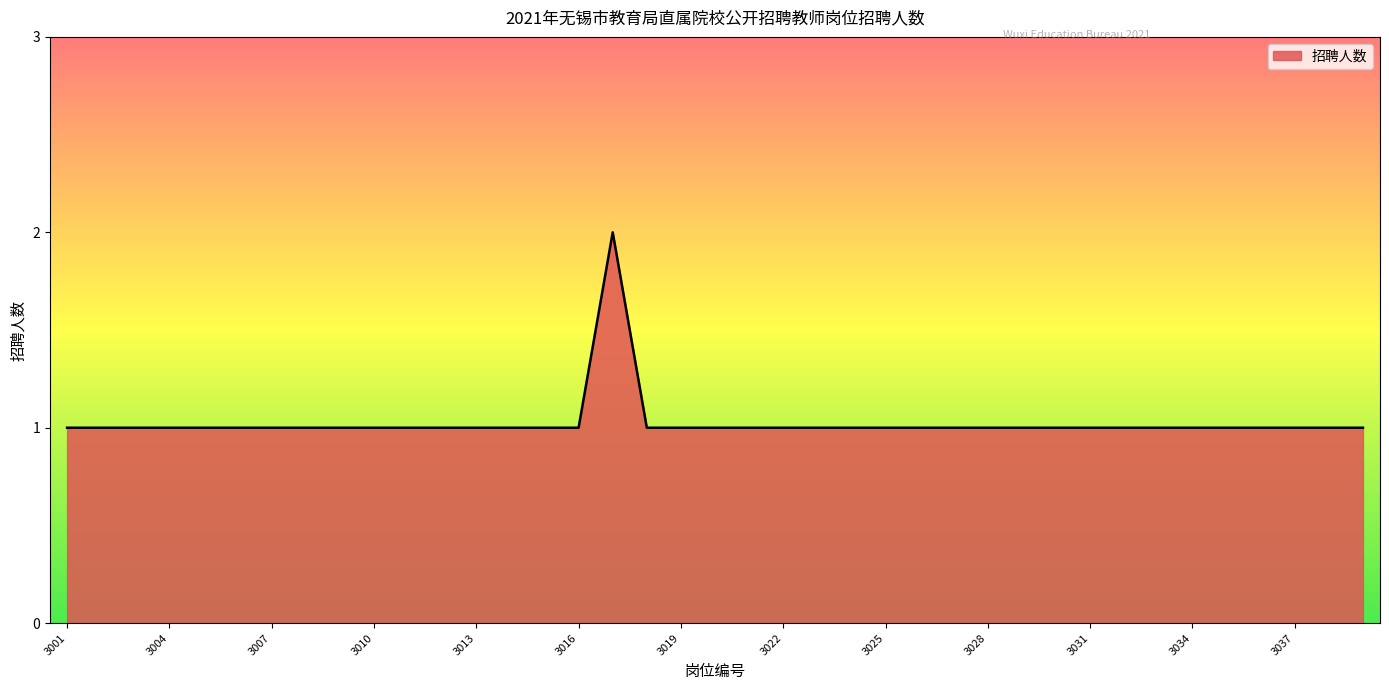

How many lines are shown in the chart?

1